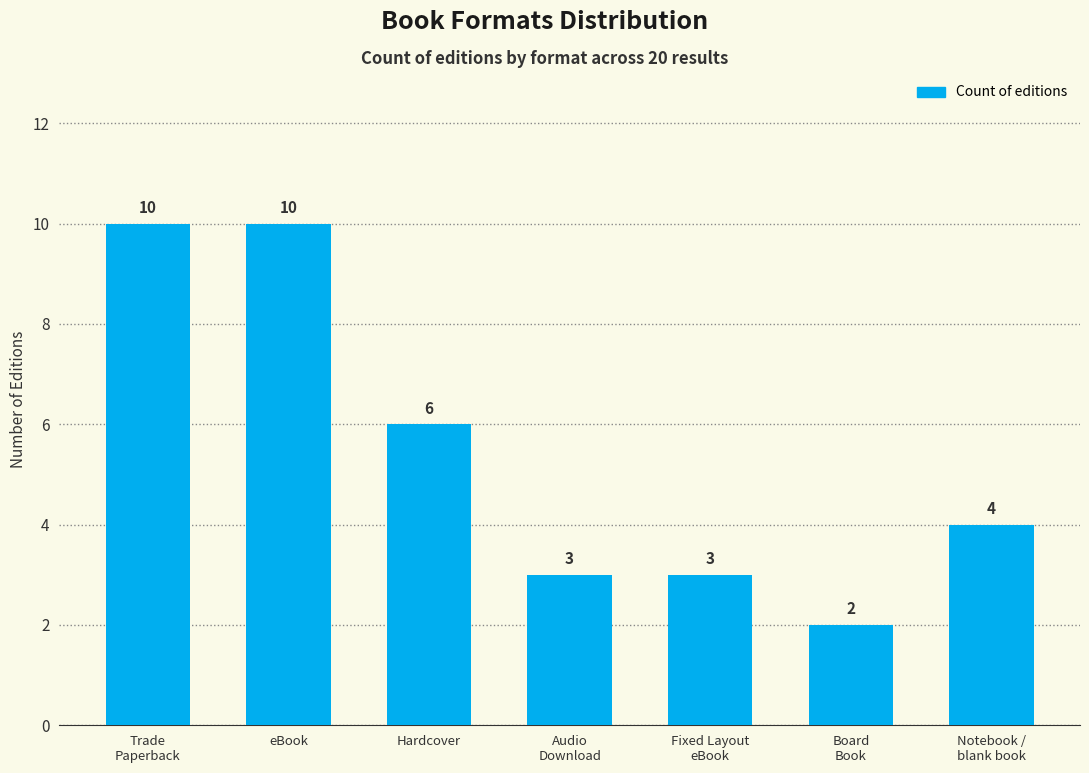

What is the difference between the maximum and minimum values?

8